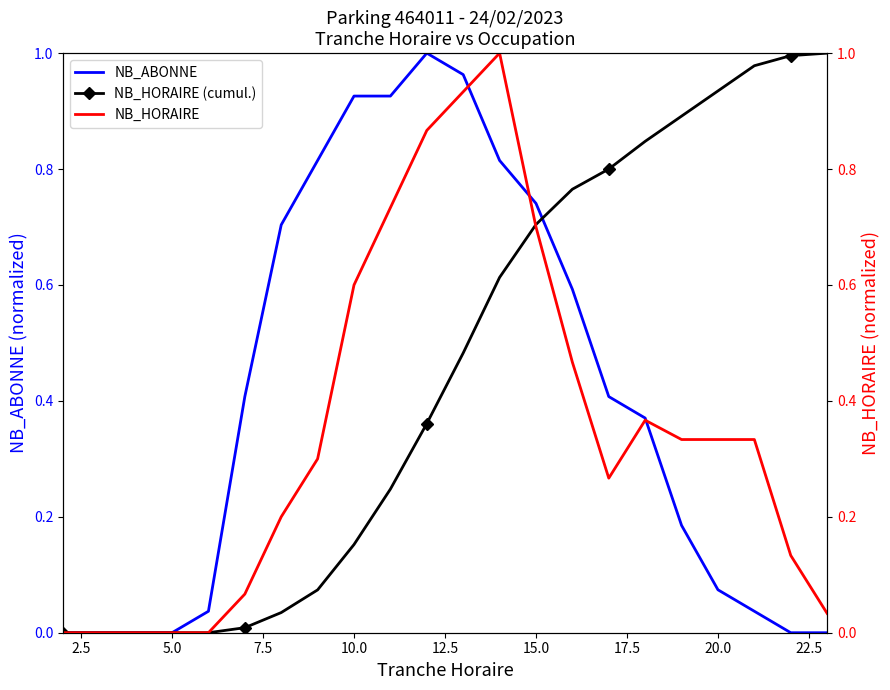

How many values in the NB_HORAIRE series exceed 0?

17